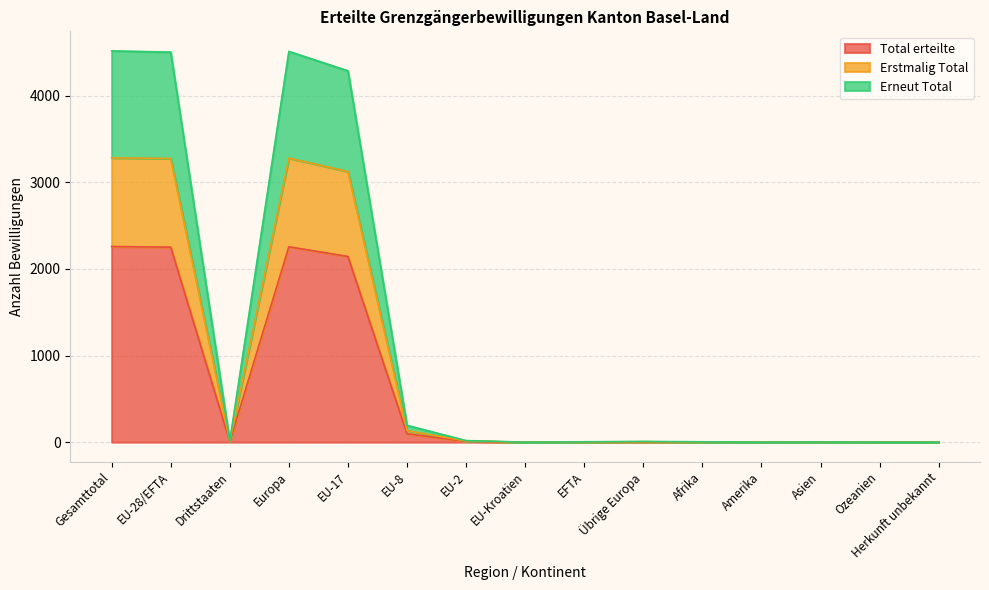

How many values in the Erstmalig Total series are below 5?

7